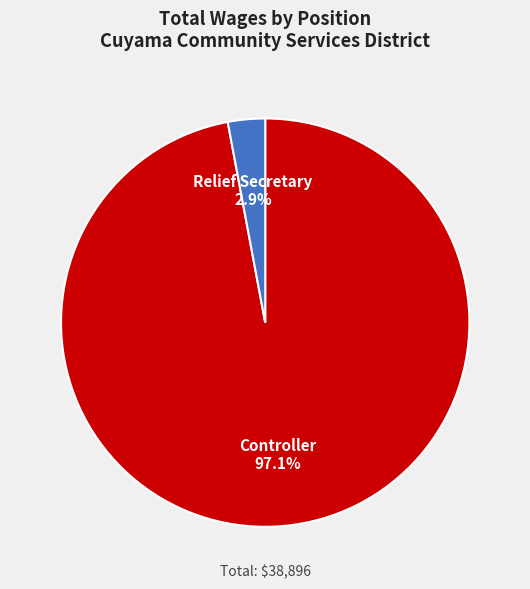

Is there a majority slice in this chart?

Yes